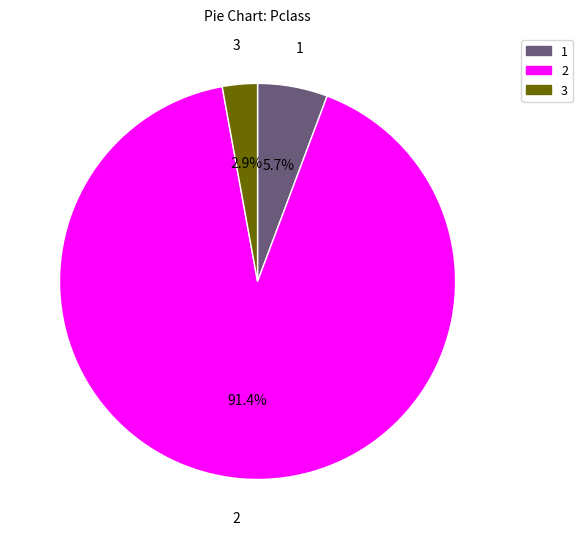

Is there a majority slice in this chart?

Yes